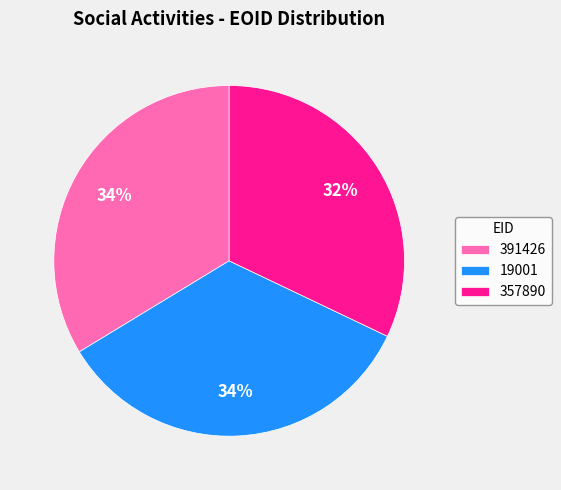

Is there a majority slice in this chart?

No